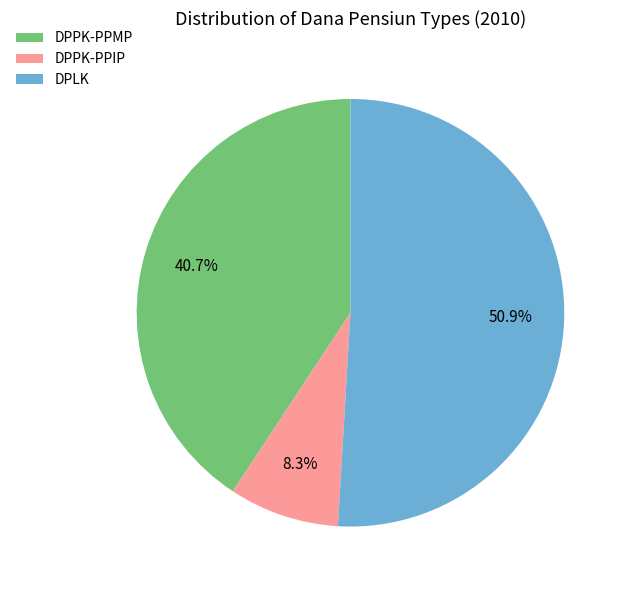

Do DPPK-PPMP and DPLK together represent more than half of the pie?

Yes